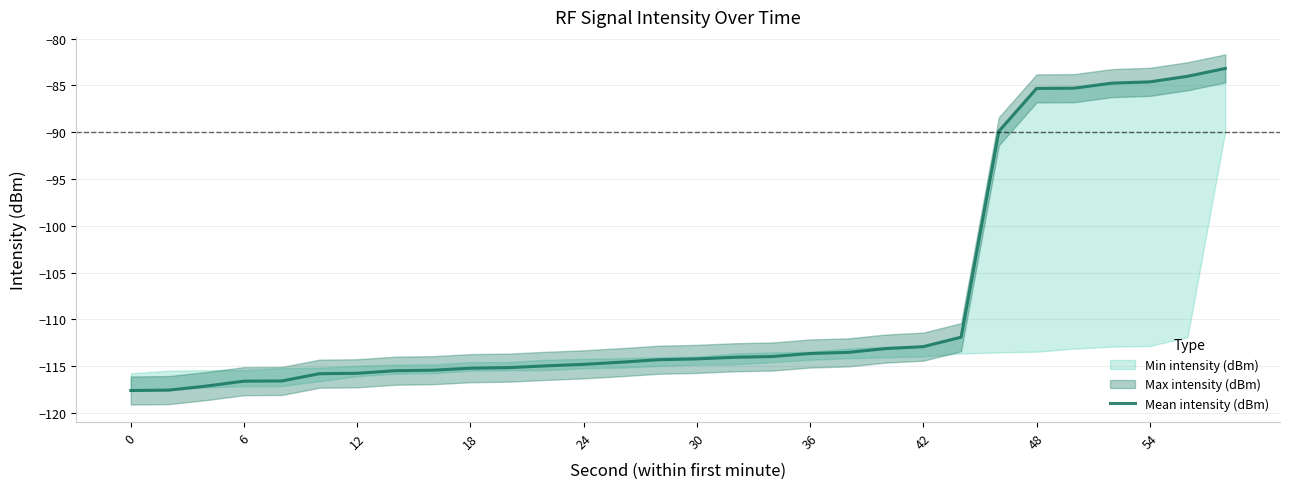

True or false: Mean intensity (dBm) has a value of -208.0 at 6.

False